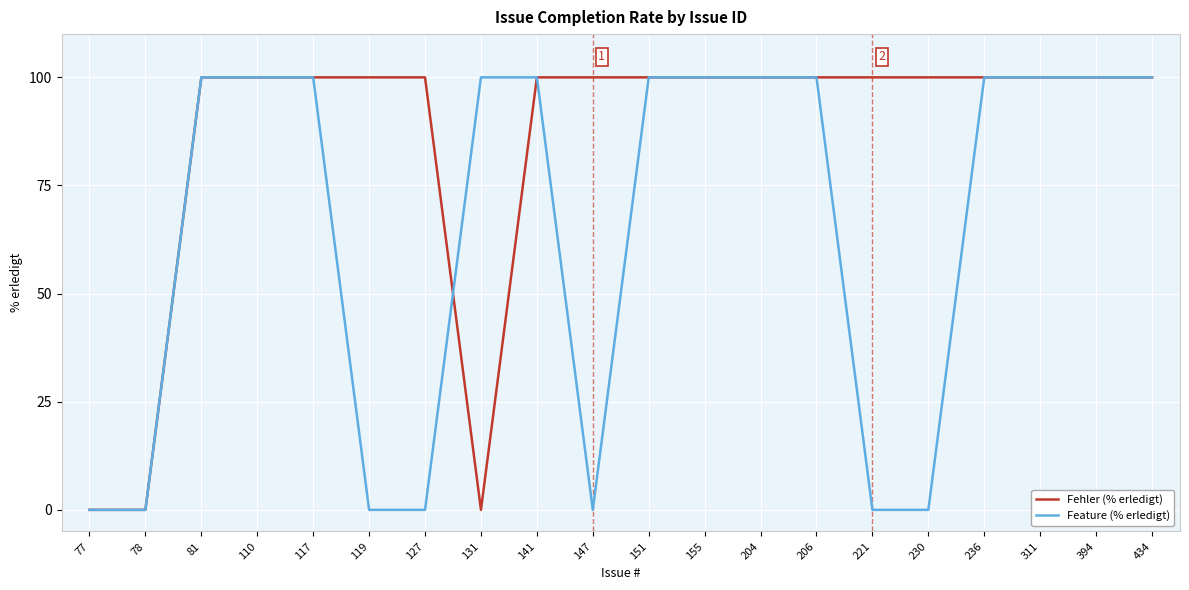

Is it true that Feature (% erledigt) equals 100 at 117?

True